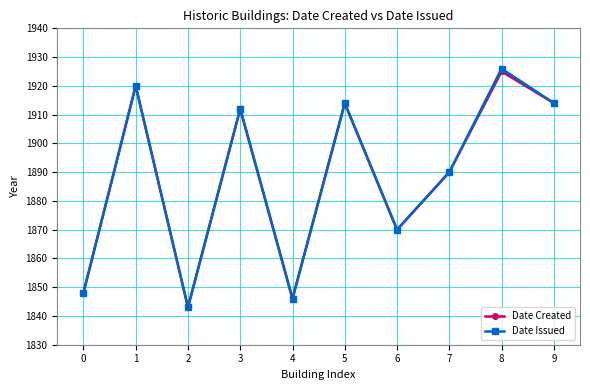

Which series changed the most between 6 and 8?

Date Issued